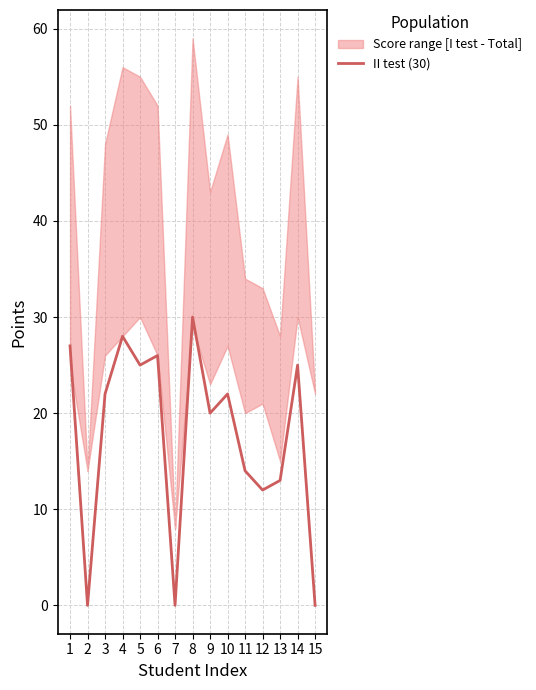

Which has a higher value, 13 or 9?

9